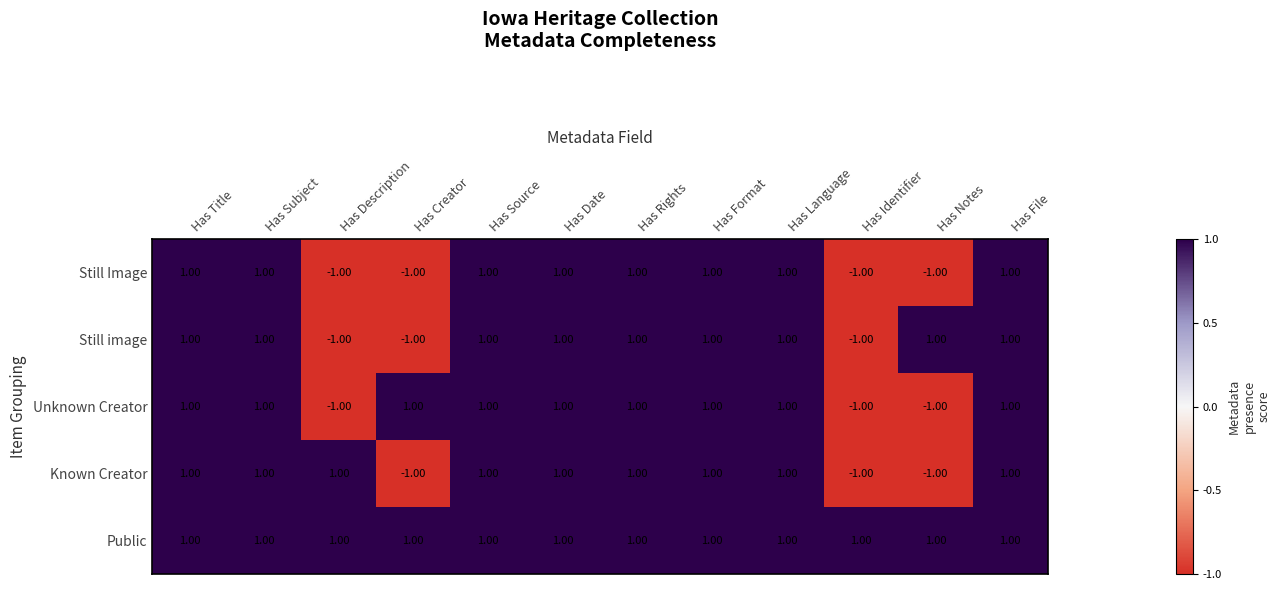

What is the total value across all series at Has Language?

5